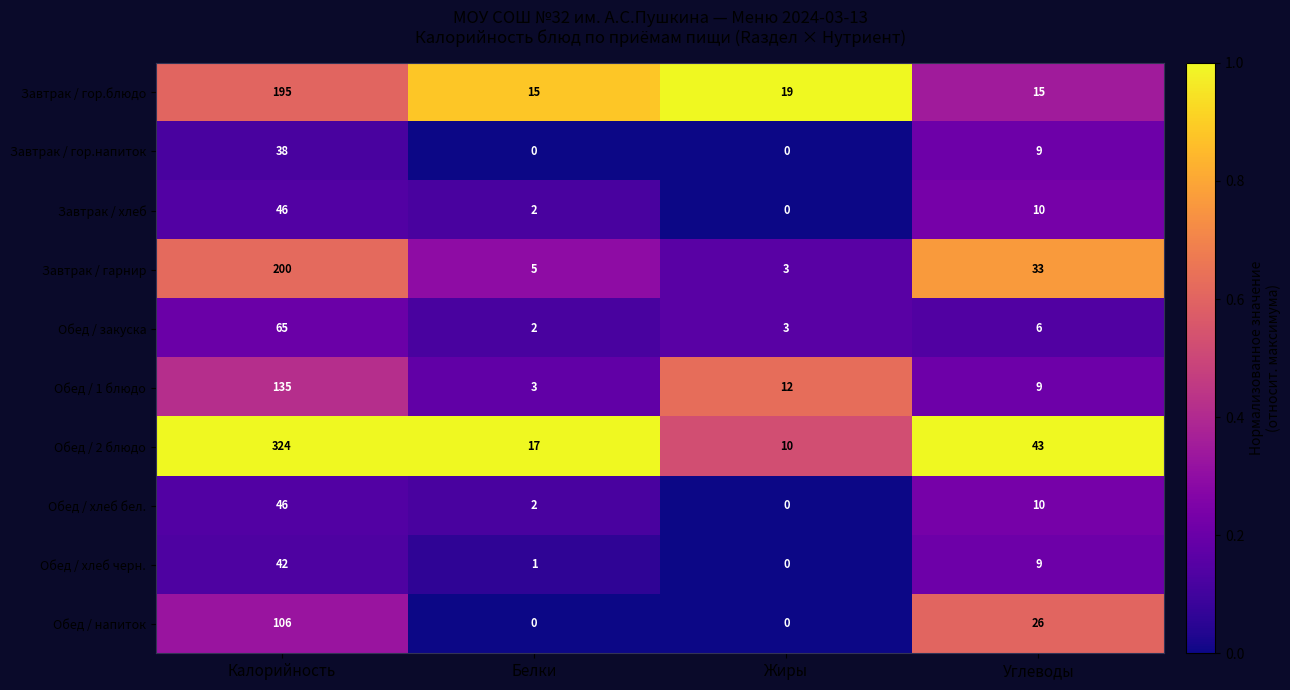

What is the sum of all Обед / 2 блюдо values?

394